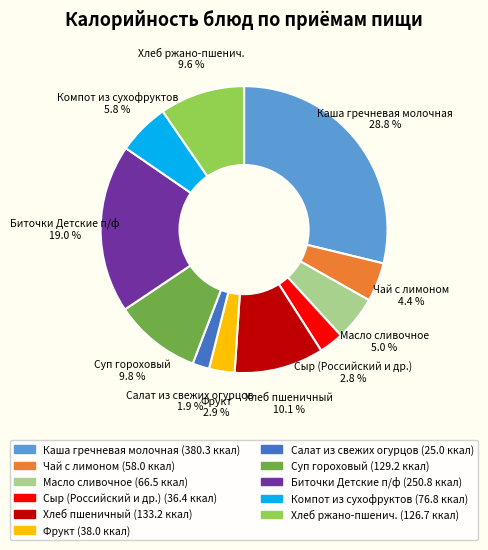

Is there any slice that represents more than half of the pie?

No